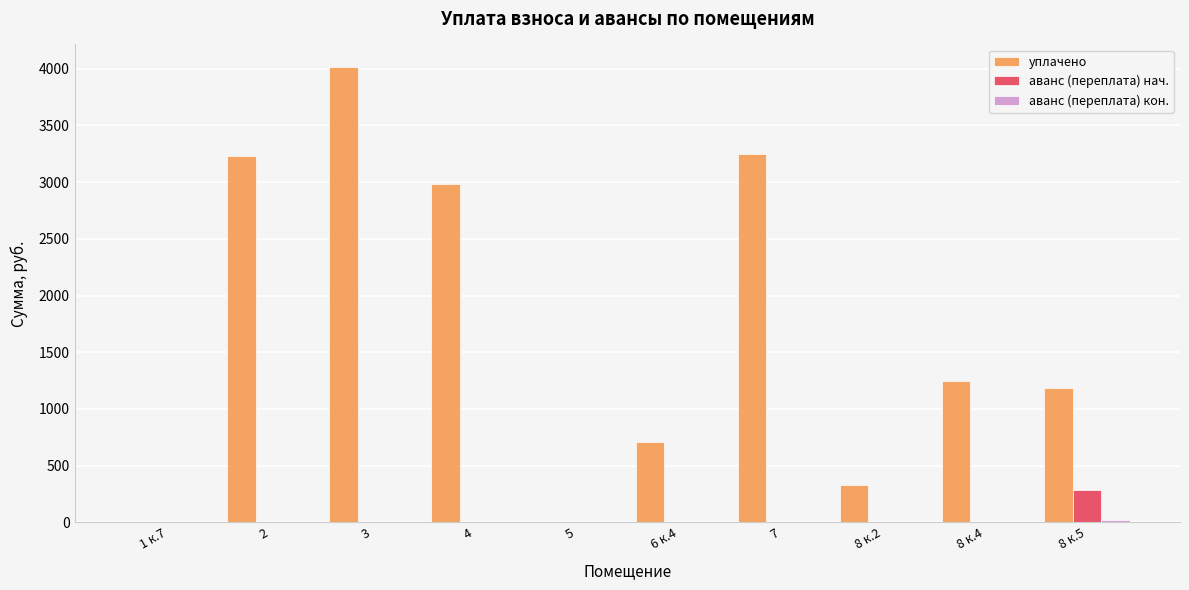

What is the sum of the уплачено values at 3 and 7?

7264.2